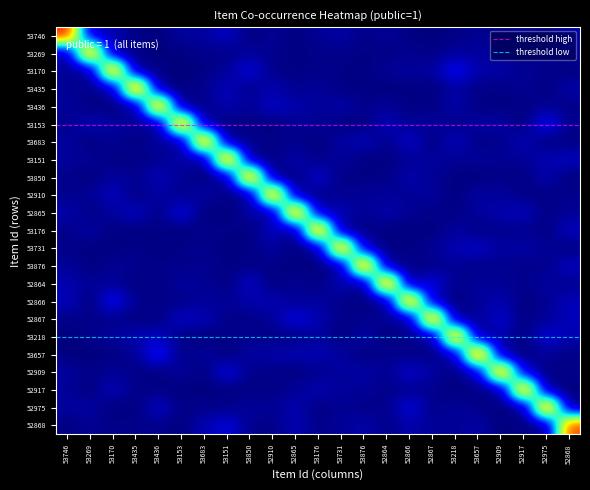

Reading left to right, extract all data points from this chart.

53746: 1.1	0.1	0.1	0.0	0.0	0.0	0.0	0.1	0.0	0.0	0.0	0.0	0.0	0.0	0.0	0.0	0.0	0.0	0.0	0.0	0.0	0.0	0.0
53269: 0.0	1.0	0.0	0.0	0.0	0.0	0.0	0.0	0.0	0.0	0.0	0.0	0.0	0.0	0.0	0.0	0.0	0.0	0.0	0.0	0.0	0.0	0.0
53170: 0.0	0.0	1.0	0.0	0.0	0.0	0.0	0.0	0.1	0.0	0.0	0.0	0.0	0.0	0.0	0.0	0.0	0.1	0.1	0.0	0.0	0.0	0.0
53435: 0.0	0.0	0.0	1.0	0.0	0.0	0.0	0.1	0.0	0.1	0.0	0.0	0.0	0.0	0.0	0.0	0.0	0.0	0.0	0.0	0.0	0.0	0.0
53436: 0.0	0.0	0.0	0.0	1.0	0.0	0.0	0.1	0.0	0.1	0.0	0.0	0.0	0.0	0.0	0.0	0.0	0.1	0.0	0.0	0.0	0.0	0.0
53153: 0.0	0.1	0.0	0.0	0.0	1.0	0.0	0.0	0.0	0.0	0.0	0.0	0.0	0.0	0.1	0.0	0.0	0.0	0.0	0.0	0.0	0.1	0.0
53683: 0.0	0.0	0.0	0.0	0.0	0.0	1.0	0.0	0.0	0.0	0.0	0.0	0.0	0.1	0.0	0.1	0.0	0.1	0.0	0.0	0.1	0.0	0.0
53151: 0.0	0.0	0.0	0.0	0.0	0.0	0.0	1.0	0.0	0.0	0.1	0.0	0.0	0.0	0.0	0.0	0.0	0.0	0.0	0.0	0.0	0.1	0.1
53850: 0.0	0.0	0.0	0.0	0.1	0.0	0.0	0.0	1.0	0.0	0.0	0.1	0.0	0.0	0.0	0.0	0.0	0.0	0.0	0.0	0.0	0.0	0.0
52910: 0.0	0.0	0.1	0.0	0.0	0.0	0.0	0.0	0.0	1.0	0.0	0.0	0.0	0.0	0.0	0.0	0.0	0.0	0.0	0.0	0.0	0.0	0.0
52865: 0.0	0.0	0.0	0.1	0.0	0.1	0.0	0.0	0.0	0.0	1.0	0.0	0.1	0.0	0.1	0.0	0.0	0.0	0.0	0.1	0.1	0.0	0.0
53176: 0.0	0.0	0.0	0.0	0.0	0.0	0.0	0.0	0.0	0.1	0.0	1.0	0.0	0.0	0.0	0.0	0.0	0.0	0.0	0.0	0.0	0.0	0.1
53731: 0.0	0.0	0.0	0.0	0.0	0.0	0.0	0.0	0.0	0.0	0.0	0.0	1.0	0.1	0.0	0.0	0.0	0.1	0.1	0.0	0.0	0.0	0.0
53876: 0.0	0.0	0.0	0.0	0.0	0.0	0.0	0.0	0.0	0.0	0.0	0.0	0.0	1.0	0.0	0.0	0.0	0.0	0.0	0.0	0.0	0.0	0.1
52864: 0.1	0.0	0.0	0.0	0.0	0.0	0.0	0.0	0.1	0.0	0.0	0.0	0.1	0.0	1.0	0.0	0.1	0.0	0.0	0.0	0.0	0.0	0.0
52866: 0.1	0.0	0.1	0.0	0.0	0.0	0.0	0.0	0.1	0.1	0.0	0.0	0.0	0.0	0.0	1.0	0.0	0.0	0.0	0.1	0.0	0.0	0.1
52867: 0.0	0.0	0.0	0.0	0.0	0.1	0.1	0.0	0.0	0.0	0.1	0.1	0.0	0.0	0.0	0.0	1.0	0.0	0.0	0.1	0.0	0.0	0.1
53218: 0.0	0.0	0.0	0.1	0.1	0.0	0.0	0.0	0.0	0.0	0.0	0.0	0.0	0.0	0.0	0.0	0.0	1.0	0.0	0.1	0.0	0.1	0.1
53657: 0.0	0.0	0.0	0.0	0.1	0.0	0.0	0.0	0.0	0.0	0.1	0.1	0.0	0.0	0.0	0.0	0.0	0.1	1.1	0.0	0.0	0.0	0.0
52909: 0.0	0.0	0.0	0.0	0.0	0.0	0.0	0.1	0.0	0.0	0.0	0.0	0.0	0.0	0.0	0.1	0.0	0.0	0.1	1.0	0.1	0.0	0.0
52917: 0.0	0.0	0.1	0.0	0.0	0.0	0.0	0.0	0.0	0.0	0.0	0.1	0.0	0.0	0.0	0.0	0.0	0.0	0.0	0.0	1.0	0.0	0.0
52975: 0.0	0.0	0.0	0.0	0.1	0.0	0.0	0.0	0.0	0.0	0.1	0.0	0.0	0.0	0.0	0.1	0.0	0.0	0.0	0.0	0.0	1.0	0.0
52868: 0.0	0.0	0.0	0.0	0.0	0.0	0.1	0.1	0.0	0.0	0.1	0.0	0.0	0.0	0.0	0.0	0.0	0.0	0.0	0.0	0.0	0.0	1.0